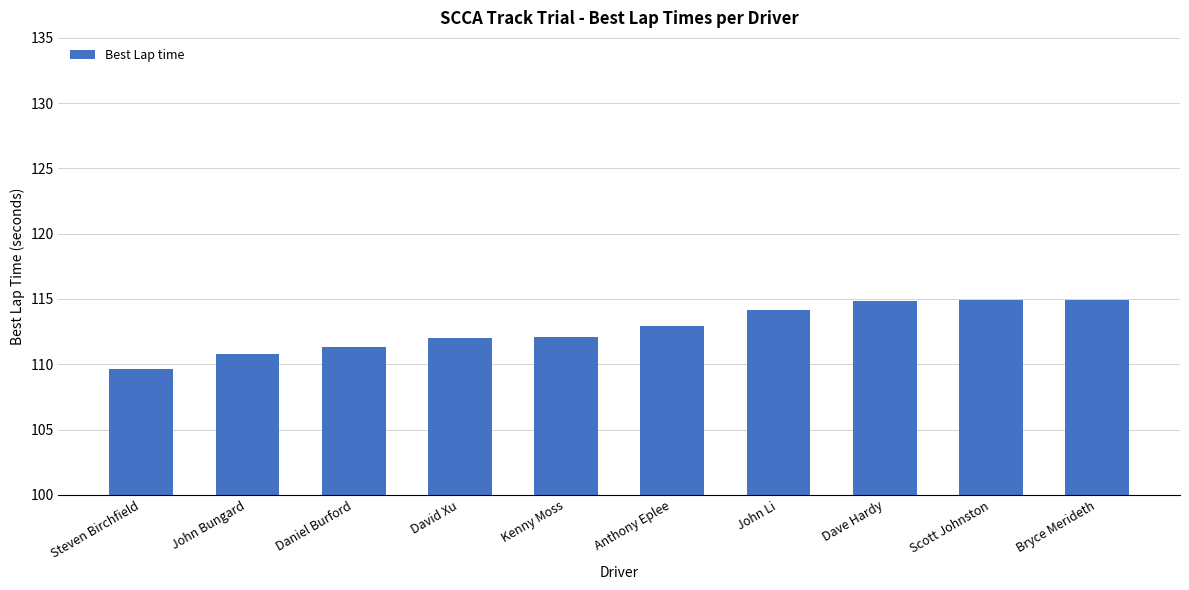

What is the label of the 4th bar from the right?

John Li